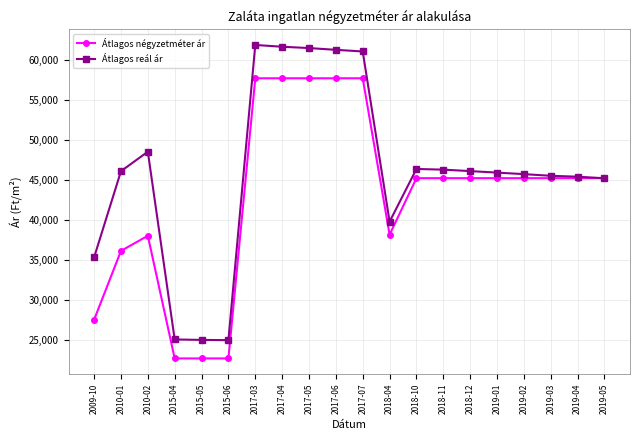

What is the value of the Átlagos reál ár point at the 19th from the left?

45387